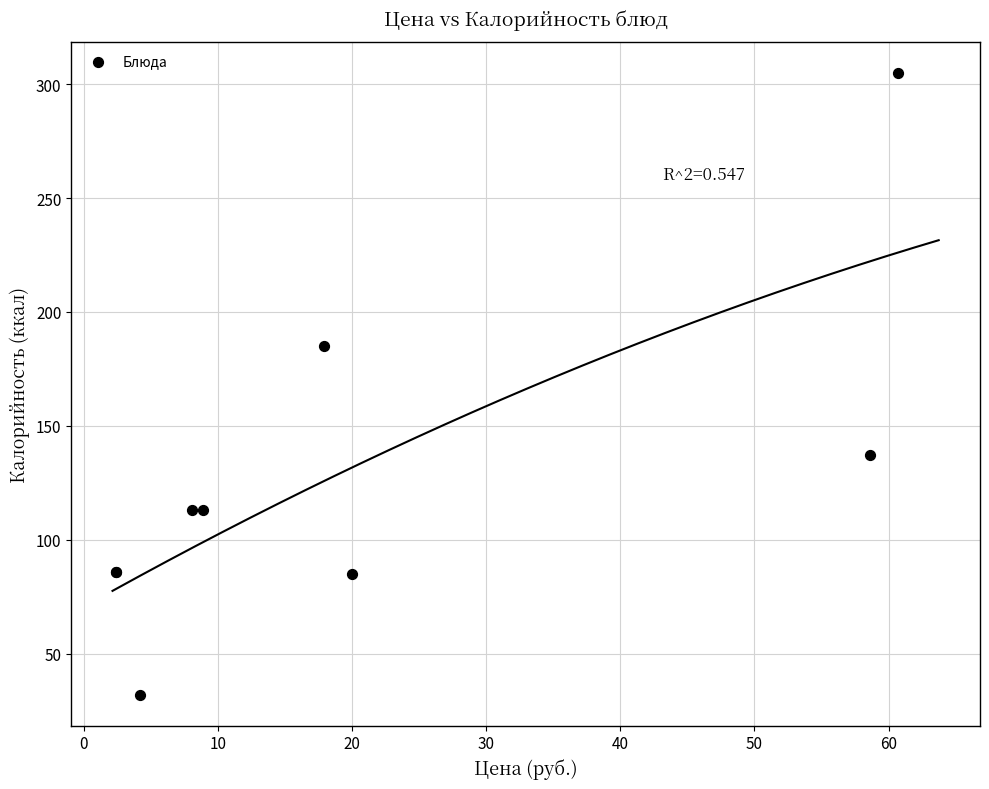

What Y value in the scatter plot is closest to 168?

185